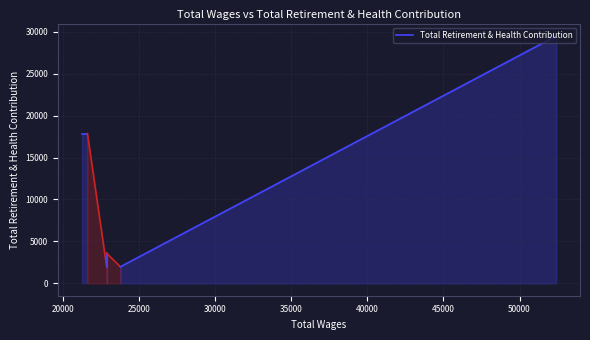

List the labels in order of value, largest first.

52410.0, 21627.0, 21252.0, 22888.0, 23788.0, 22888.0